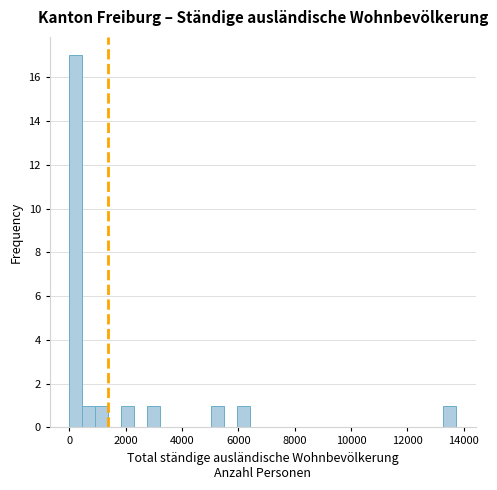

Read against the x-axis, roughly where is the centre of the tallest bar?

200